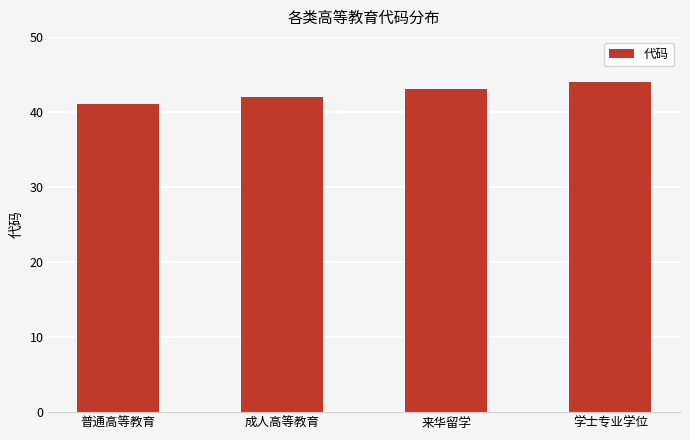

Rank the categories by value from lowest to highest.

普通高等教育, 成人高等教育, 来华留学, 学士专业学位